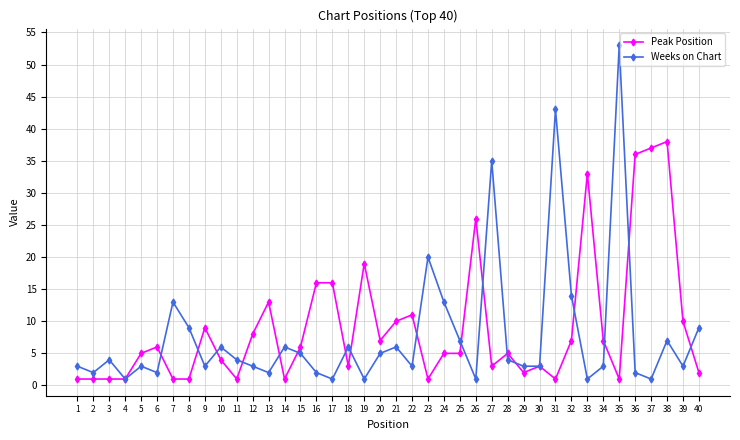

What are all the series names shown in the legend?

Peak Position, Weeks on Chart